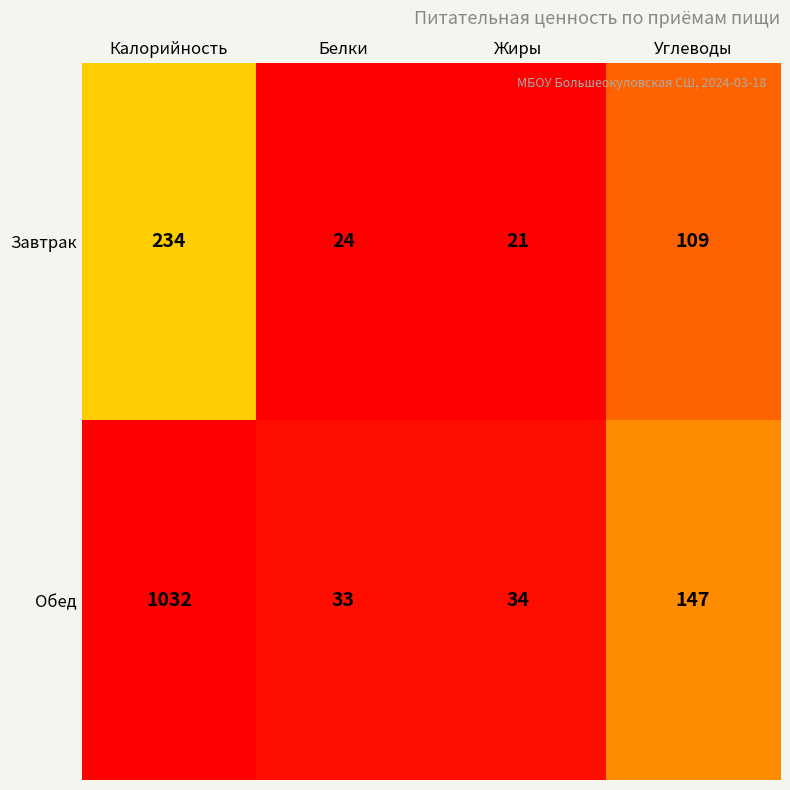

What is the average value of the Завтрак series?

97